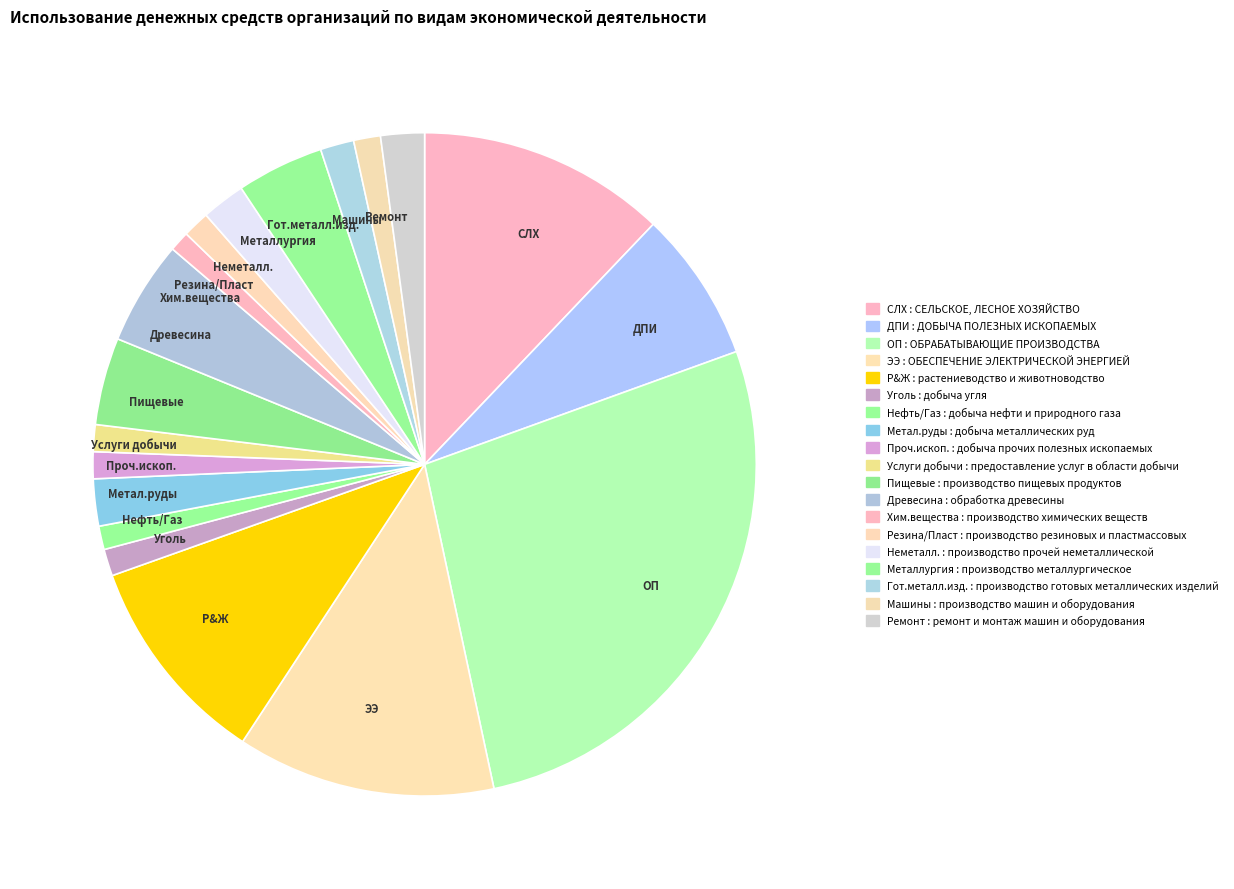

Which category has the biggest portion of the pie?

ОП